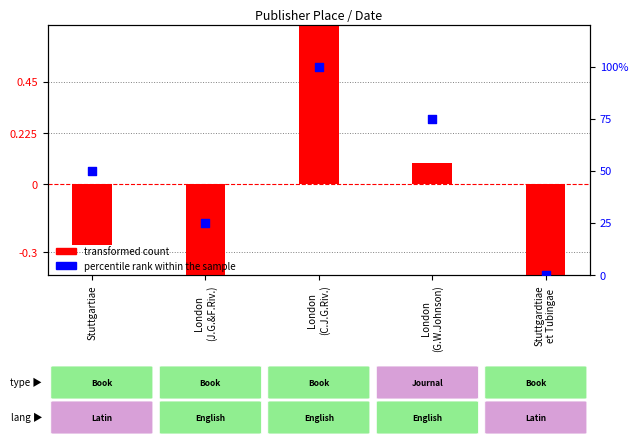

At how many categories does at least one series exceed 30?

3